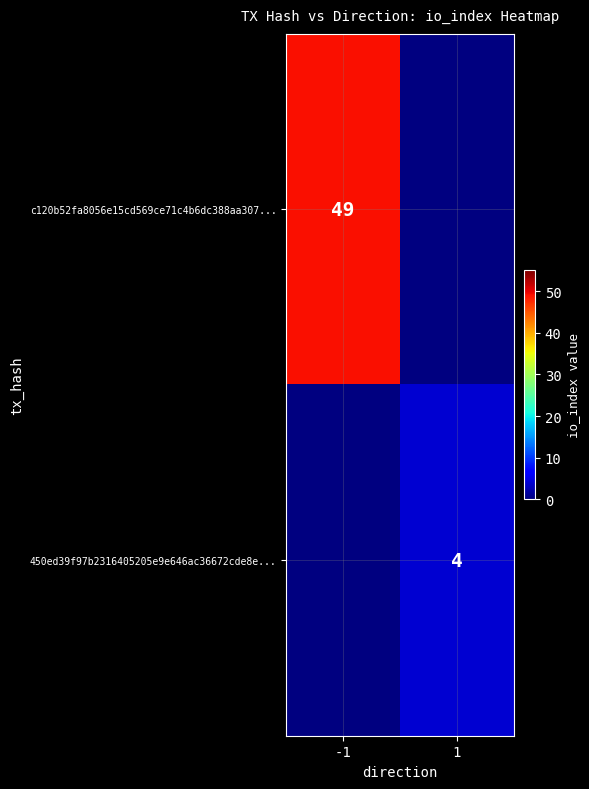

True or false: 450ed39f97b2316405205e9e646ac36672cde8e... has a value of 4 at 1.

True